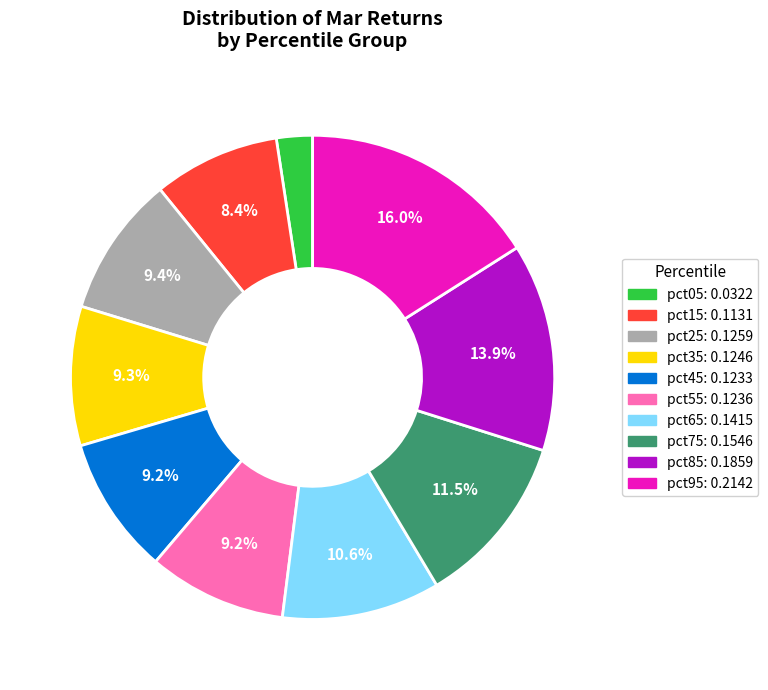

Combined, do pct75 and pct05 account for over 50%?

No